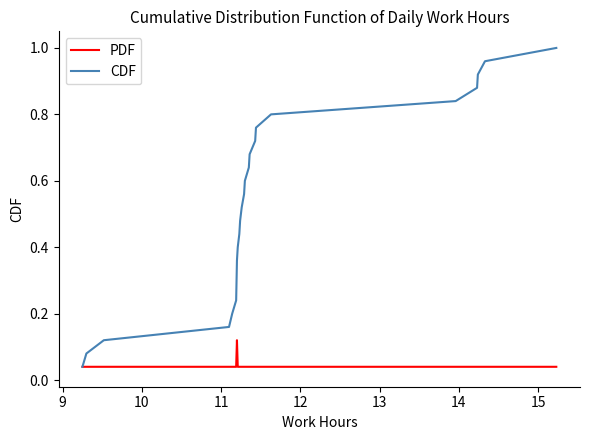

List the series in order of their peak value, lowest first.

PDF, CDF